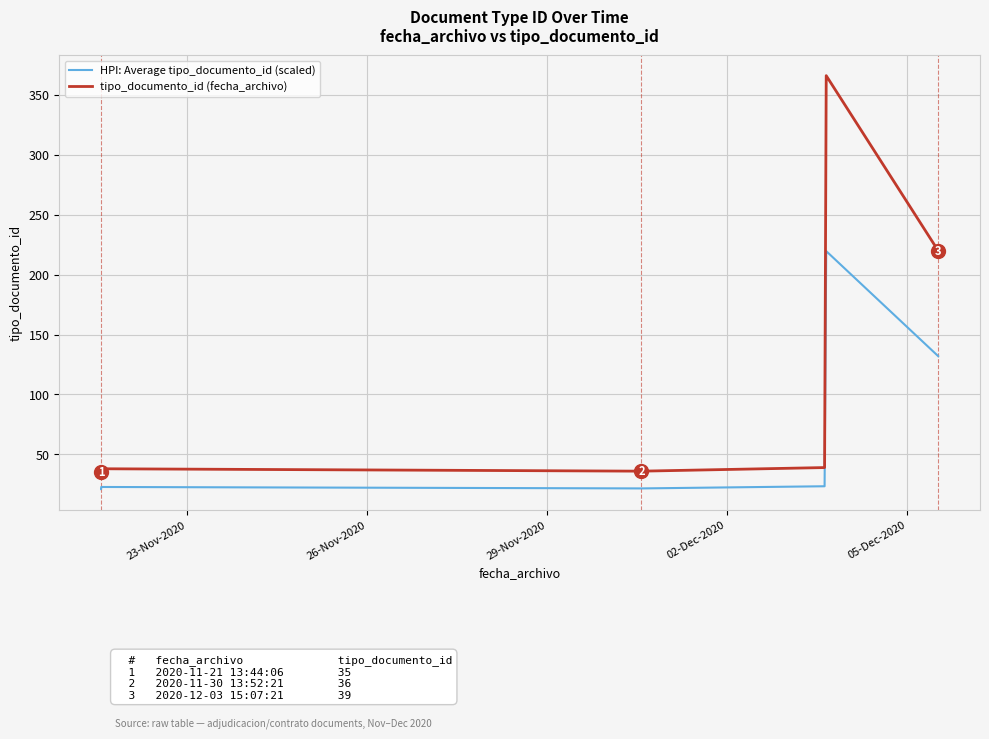

What is the maximum value for HPI: Average tipo_documento_id (scaled)?

219.6